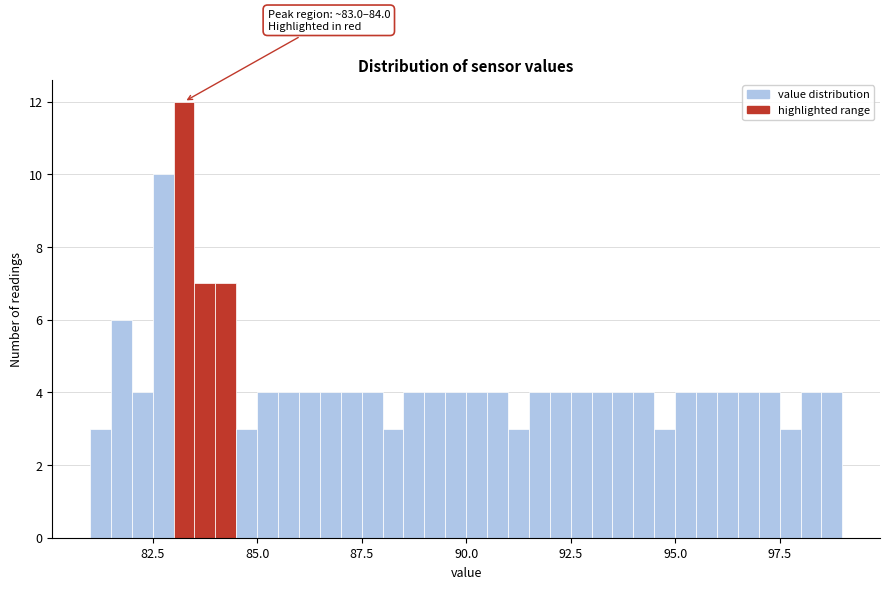

Read against the x-axis, roughly where is the centre of the tallest bar?

83.5